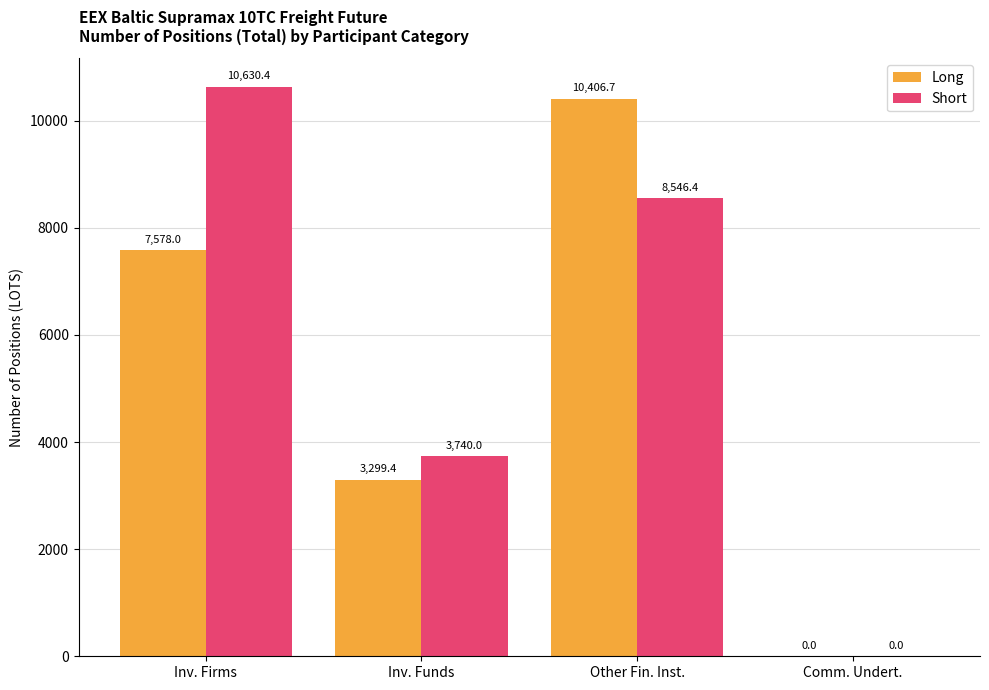

The Short series shows 2120.2 at Other Fin. Inst.. True or false?

False